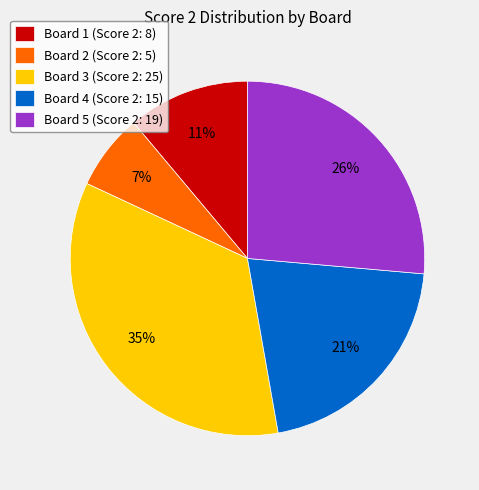

To the nearest percent, what portion does Board 4 (Score 2: 15) represent?

21%